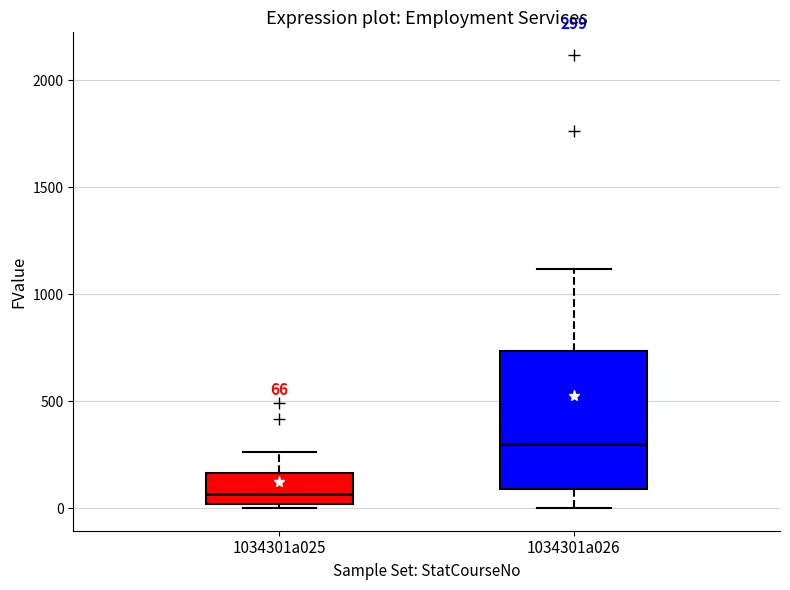

Which box has the highest median line?

1034301a026